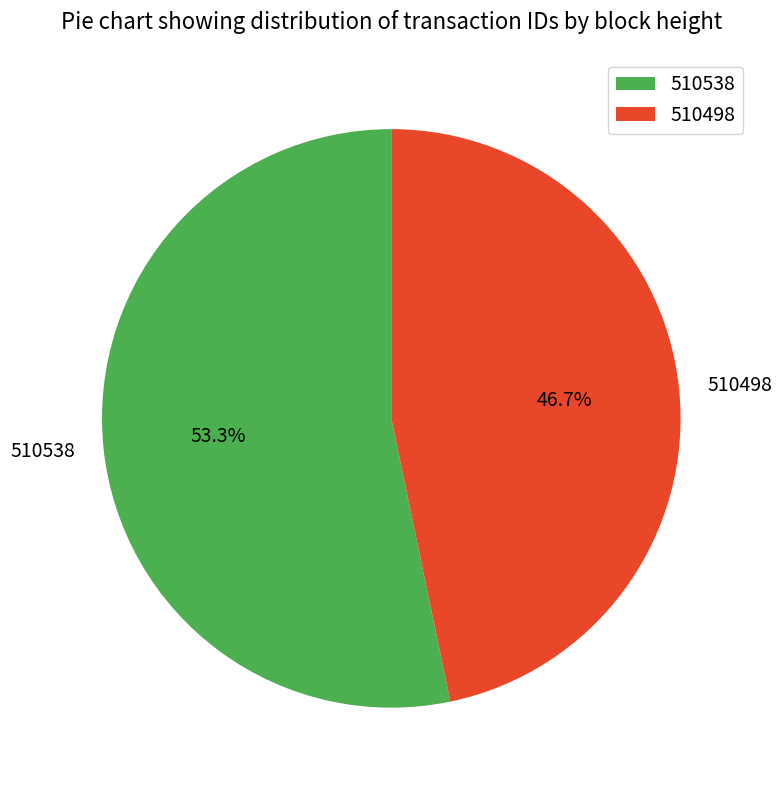

Between 510538 and 510498, which is larger?

510538